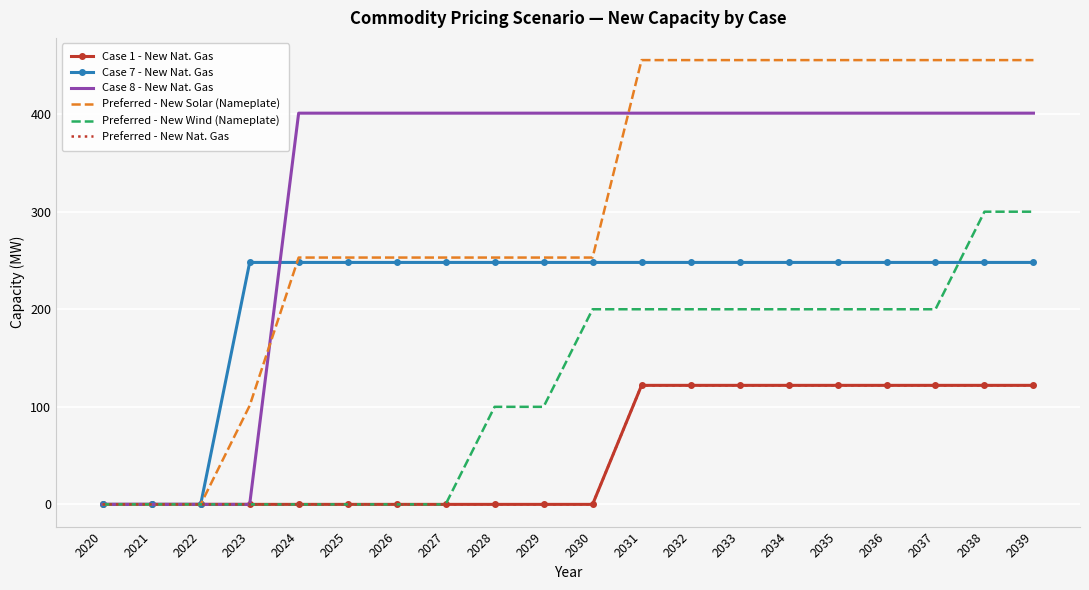

What are all the series names shown in the legend?

Case 1 - New Nat. Gas, Case 7 - New Nat. Gas, Case 8 - New Nat. Gas, Preferred - New Solar (Nameplate), Preferred - New Wind (Nameplate), Preferred - New Nat. Gas